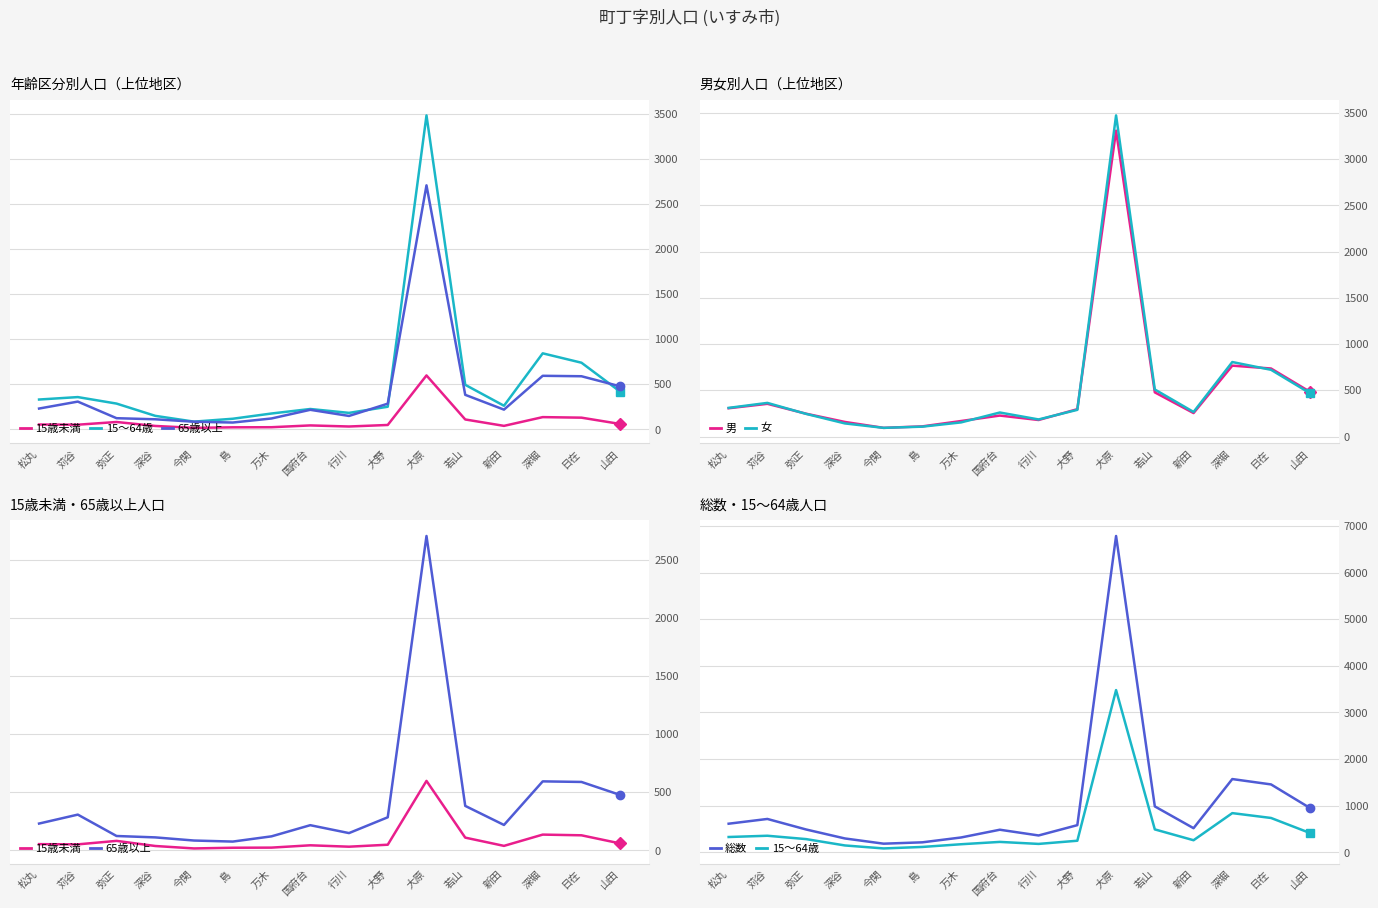

Which category has the highest value across all series?

大原